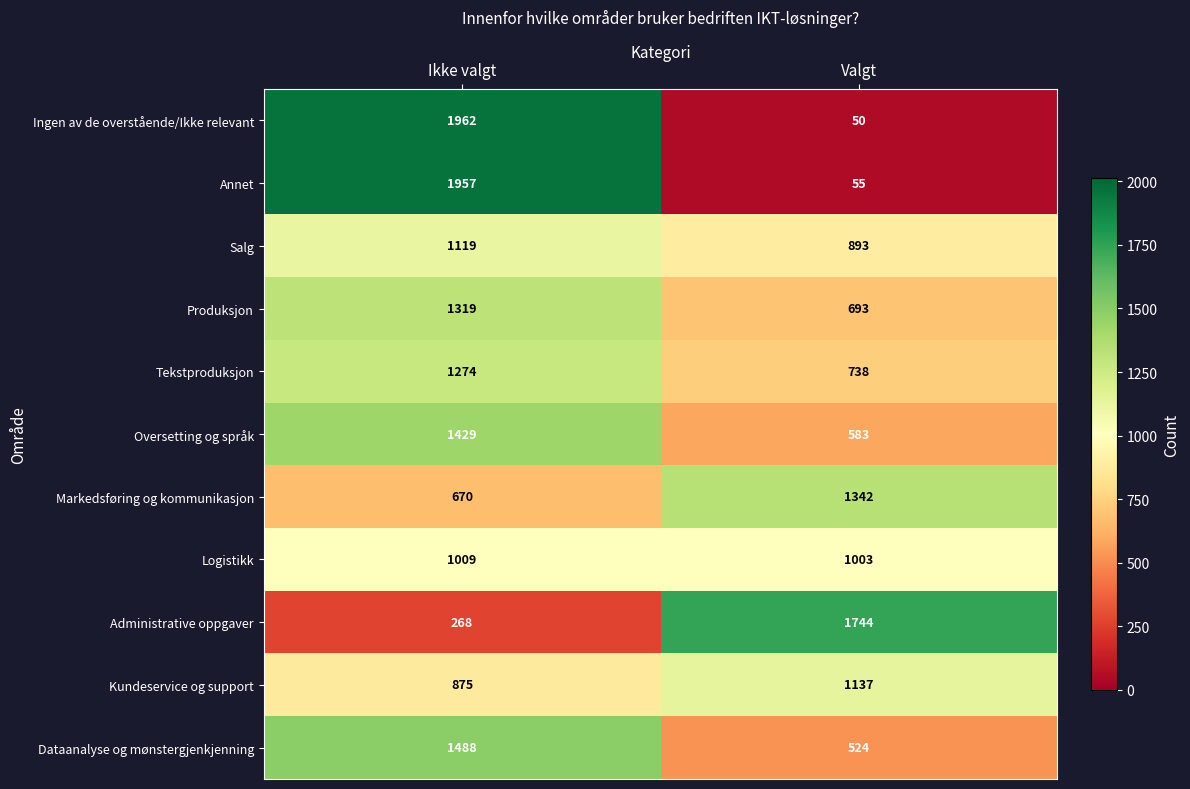

Which series has the widest spread of values?

Ingen av de overstående/Ikke relevant